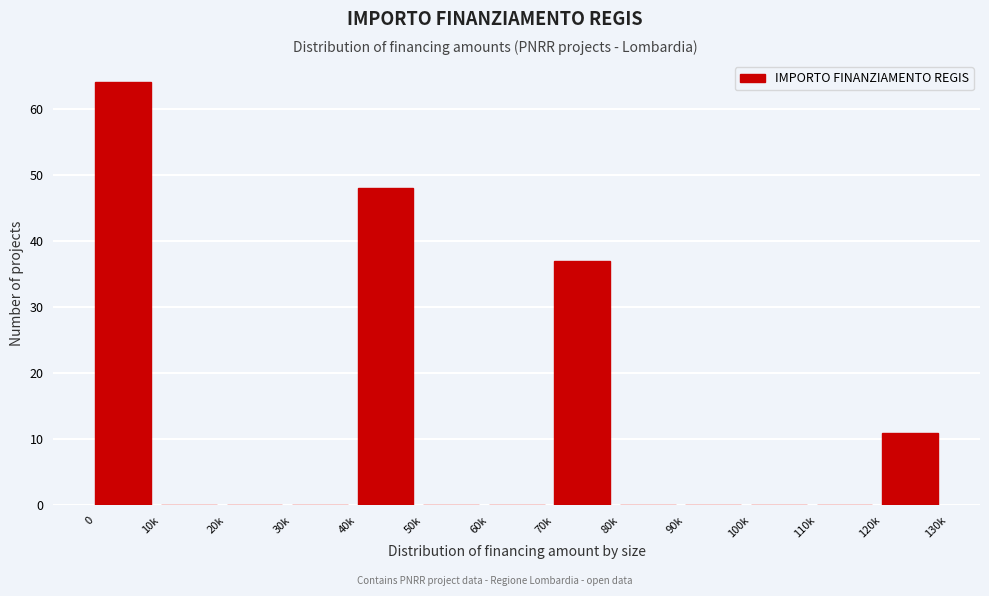

Reading right to left, transcribe all the data shown in this chart.

120k=11	110k=0	100k=0	90k=0	80k=0	70k=37	60k=0	50k=0	40k=48	30k=0	20k=0	10k=0	0=64